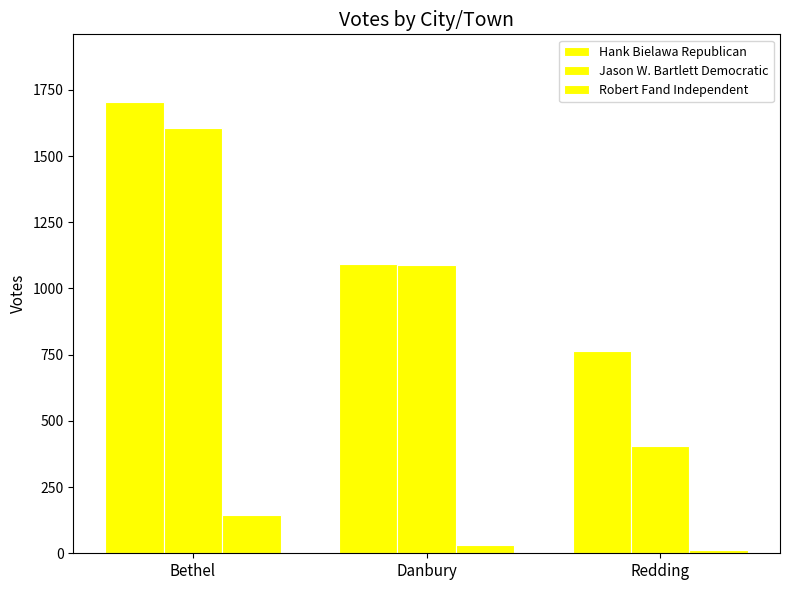

Rank the categories by Hank Bielawa Republican value from highest to lowest.

Bethel, Danbury, Redding